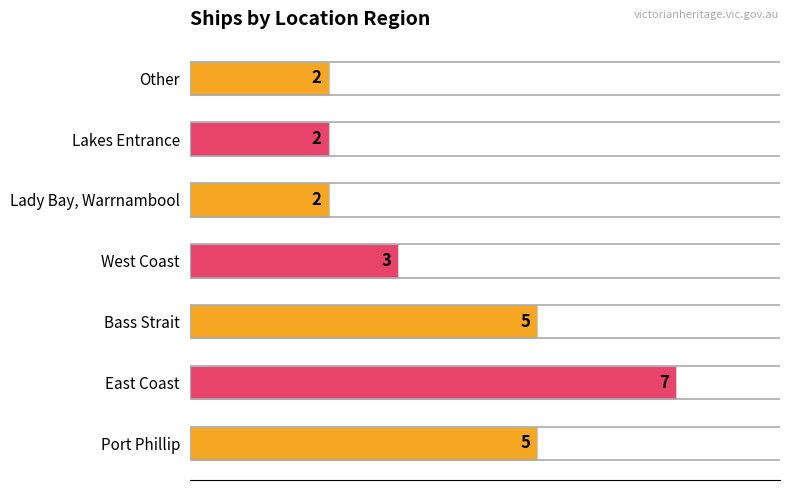

Count the values in the range 2 to 5.

6